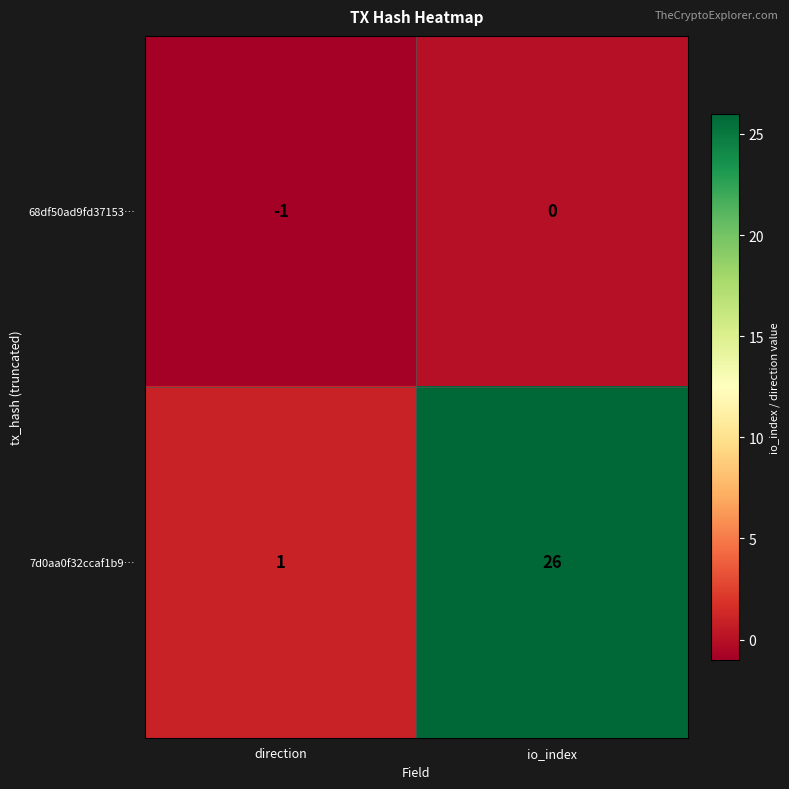

Which series has the widest spread of values?

7d0aa0f32ccaf1b9…